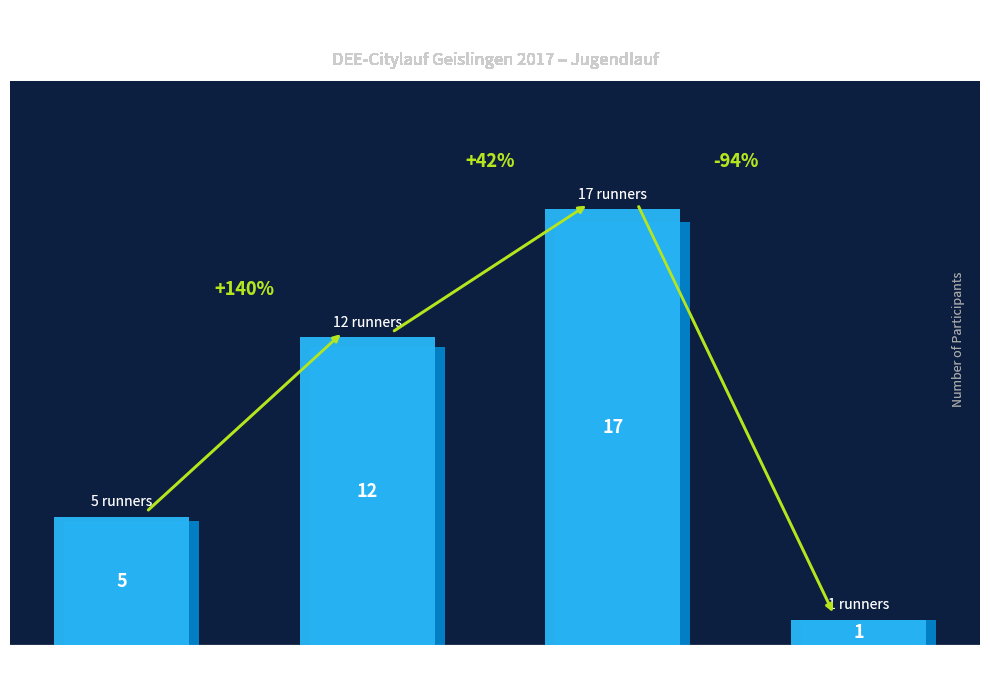

Reading left to right, what are all the values shown in this chart?

5	12	17	1